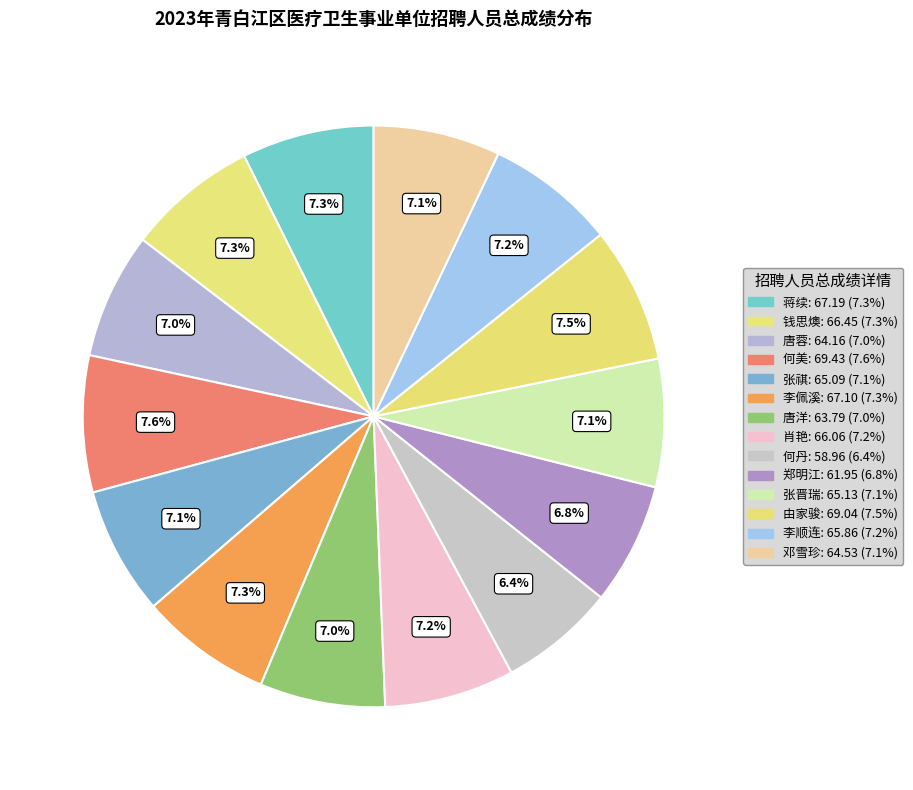

Is 张祺 the majority of the pie?

No